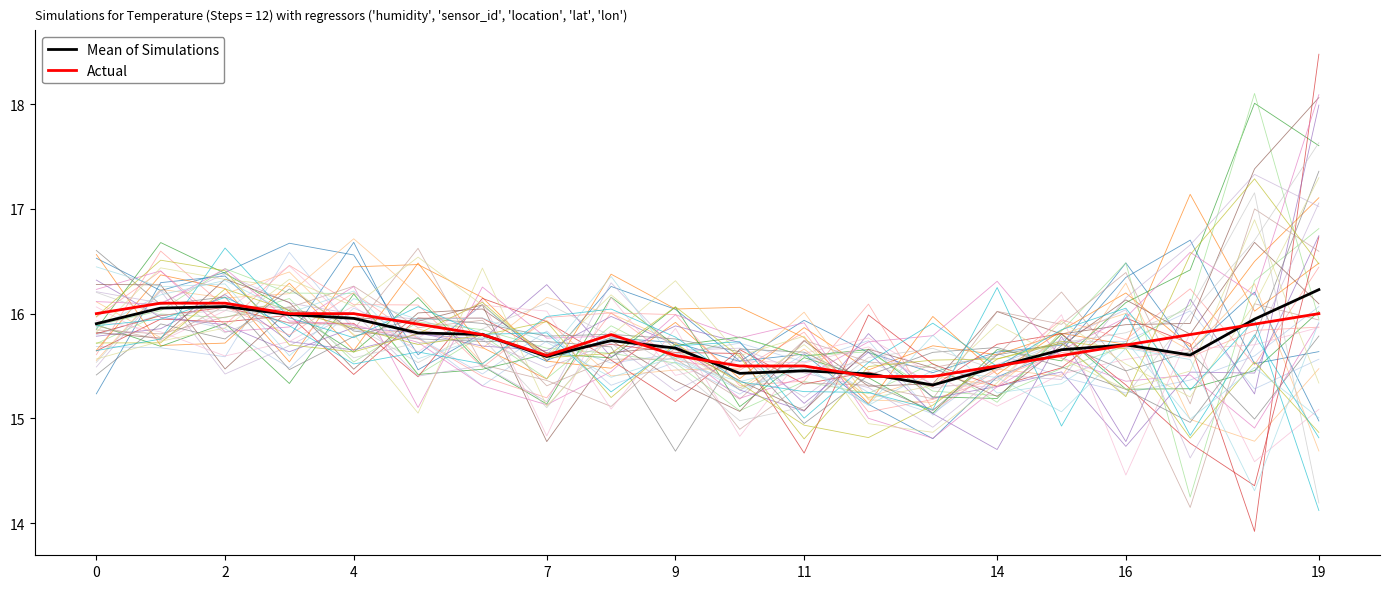

Which category has the highest value in the Mean of Simulations series?

19